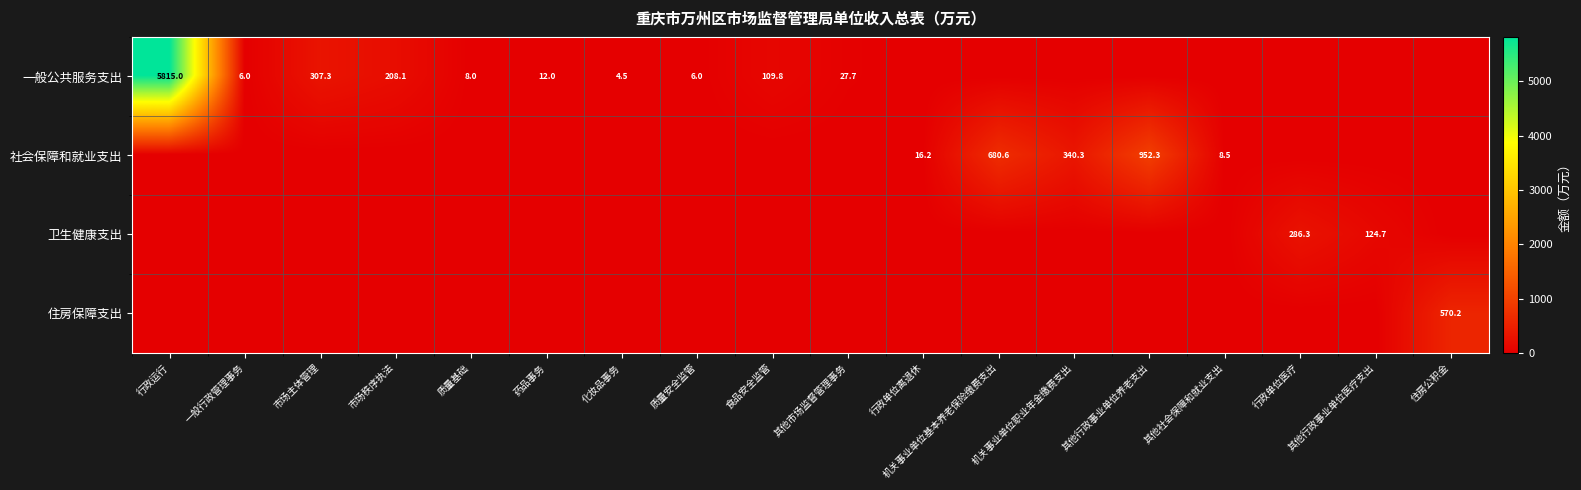

The value of 卫生健康支出 at 其他行政事业单位医疗支出 is 124.7. True or false?

True